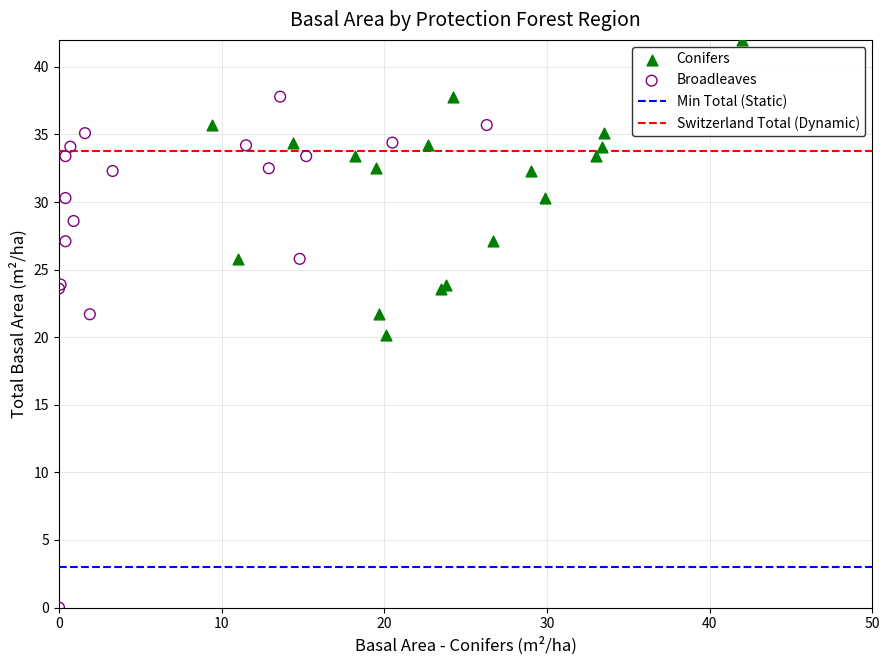

Which series contains the highest Y value?

Conifers